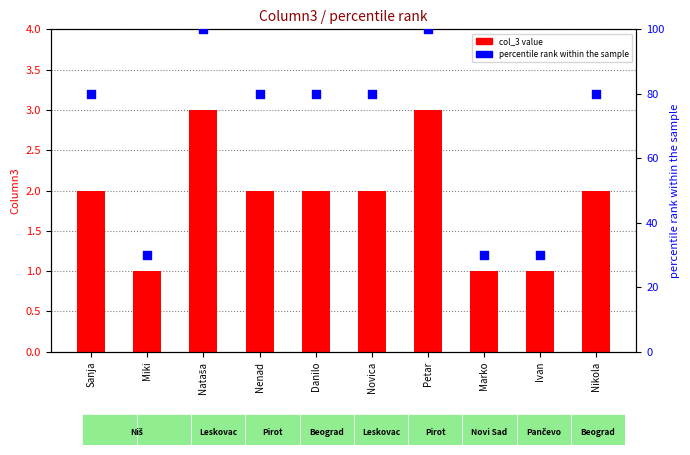

Which series contains the highest Y value?

percentile rank within sample